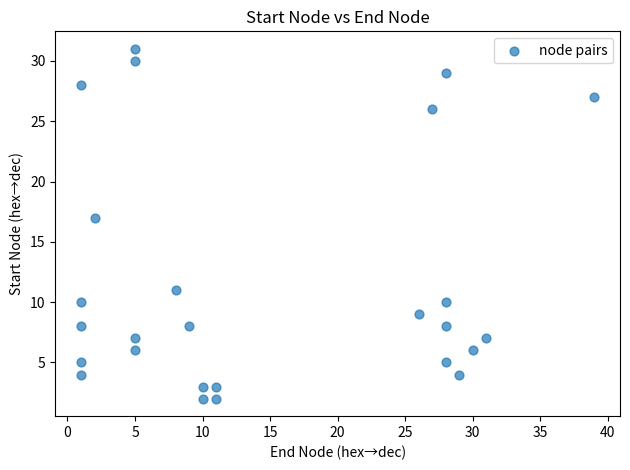

What Y value in the scatter plot is closest to 16?

17